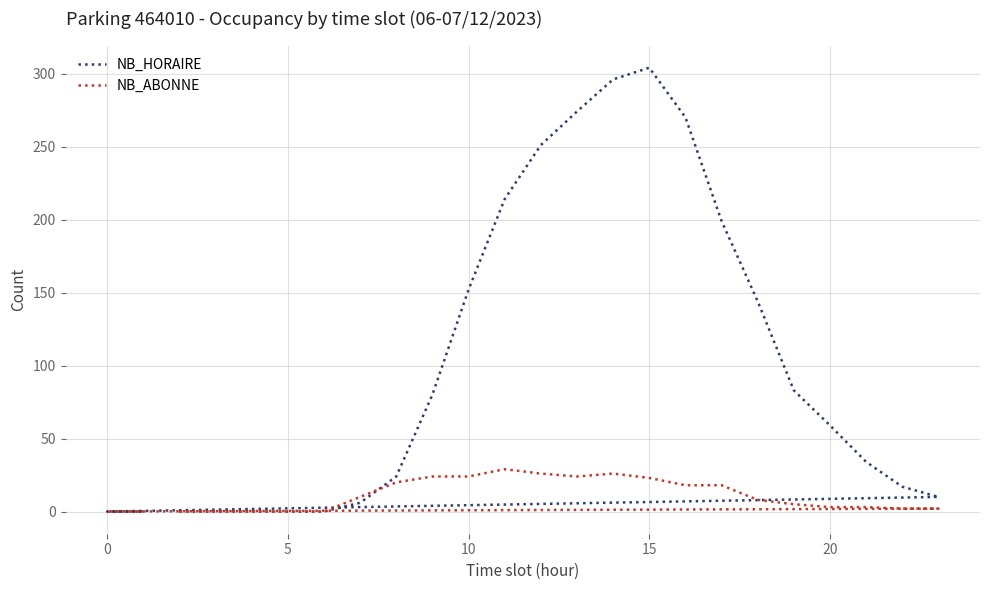

At how many categories does at least one series exceed 303?

1